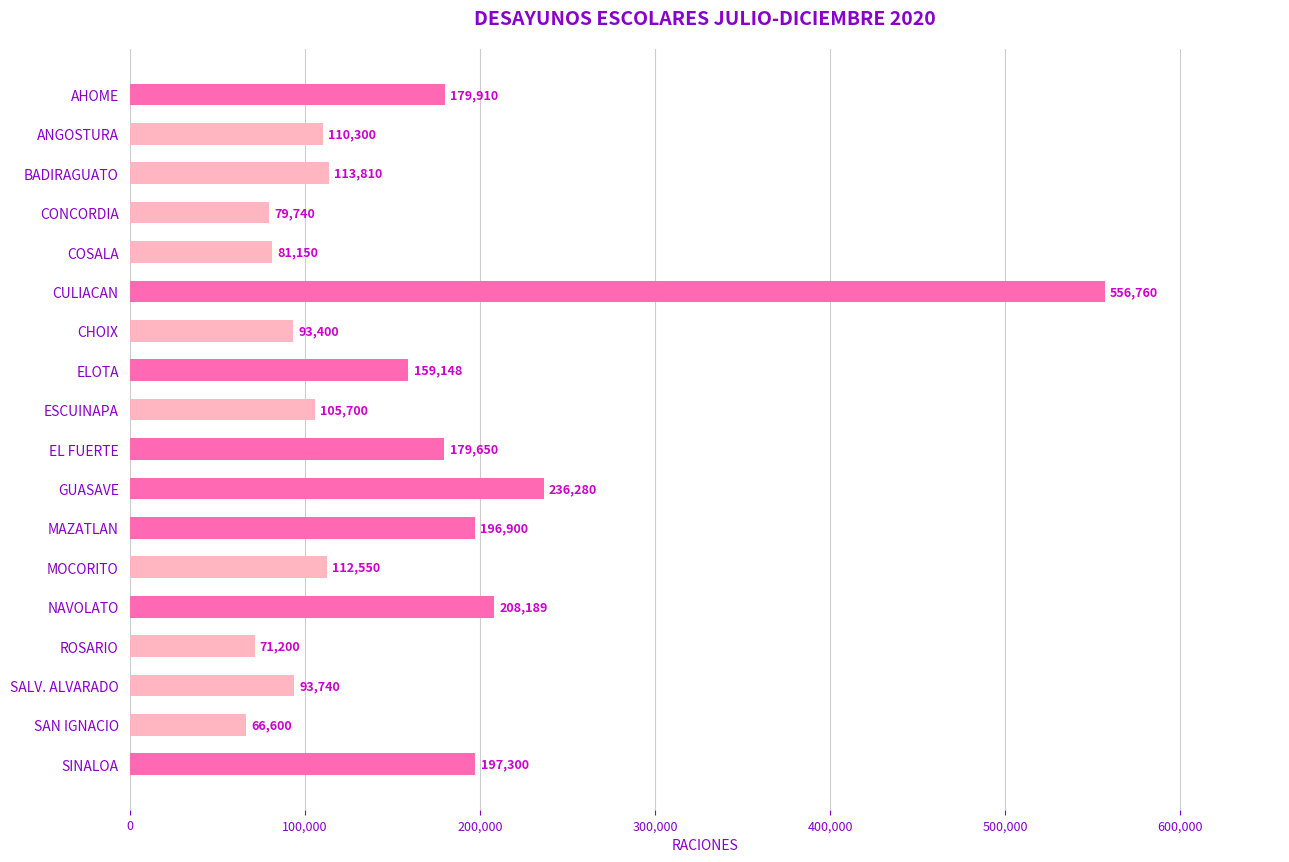

Which has a higher value, MAZATLAN or SAN IGNACIO?

MAZATLAN